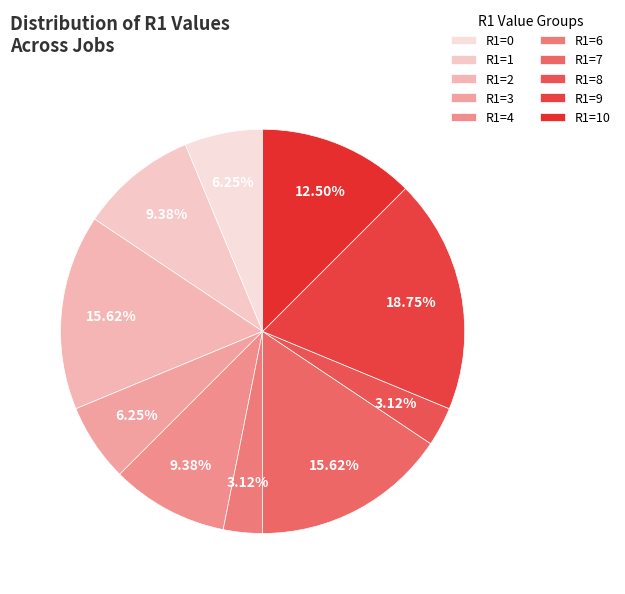

What is the largest slice in the pie chart?

R1=9